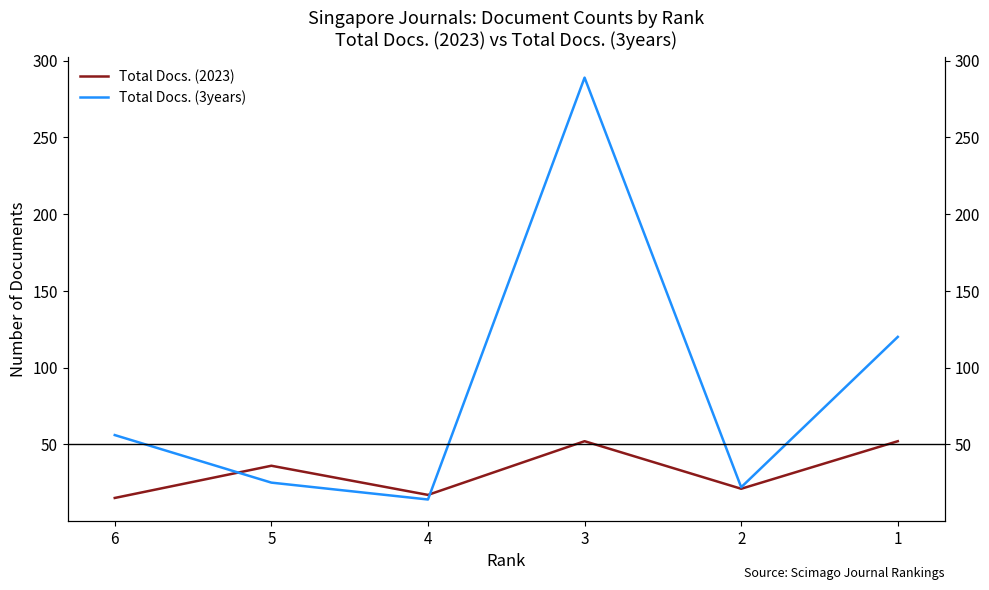

At which label is Total Docs. (2023) closest to 33?

5